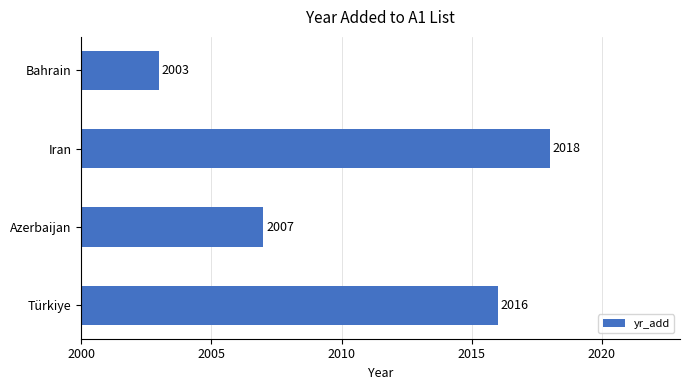

Are the bars horizontal?

Yes